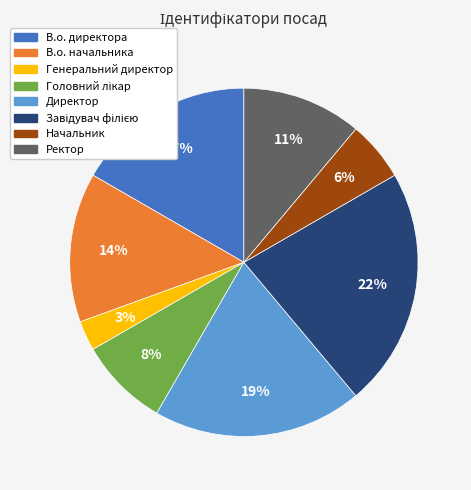

Does any single category account for the majority?

No